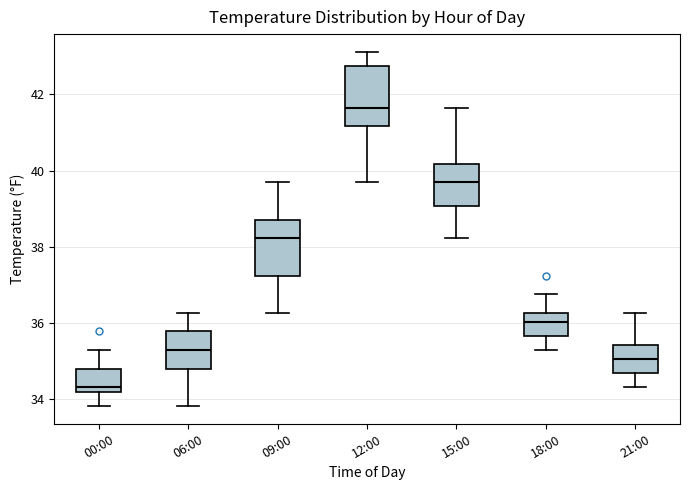

Reading left to right, read every box against the y-axis: the position of its median line, the range the box covers, and the ends of its whiskers. The values are not printed on the chart, so give them approximately, as read against the axis.

00:00: median 34.4, box 34.2 to 34.8, whiskers 33.8 to 35.2
06:00: median 35.2, box 34.8 to 35.8, whiskers 33.8 to 36.2
09:00: median 38.2, box 37.2 to 38.8, whiskers 36.2 to 39.6
12:00: median 41.6, box 41.2 to 42.8, whiskers 39.6 to 43.2
15:00: median 39.6, box 39.0 to 40.2, whiskers 38.2 to 41.6
18:00: median 36.0, box 35.6 to 36.2, whiskers 35.2 to 36.8
21:00: median 35.0, box 34.6 to 35.4, whiskers 34.4 to 36.2